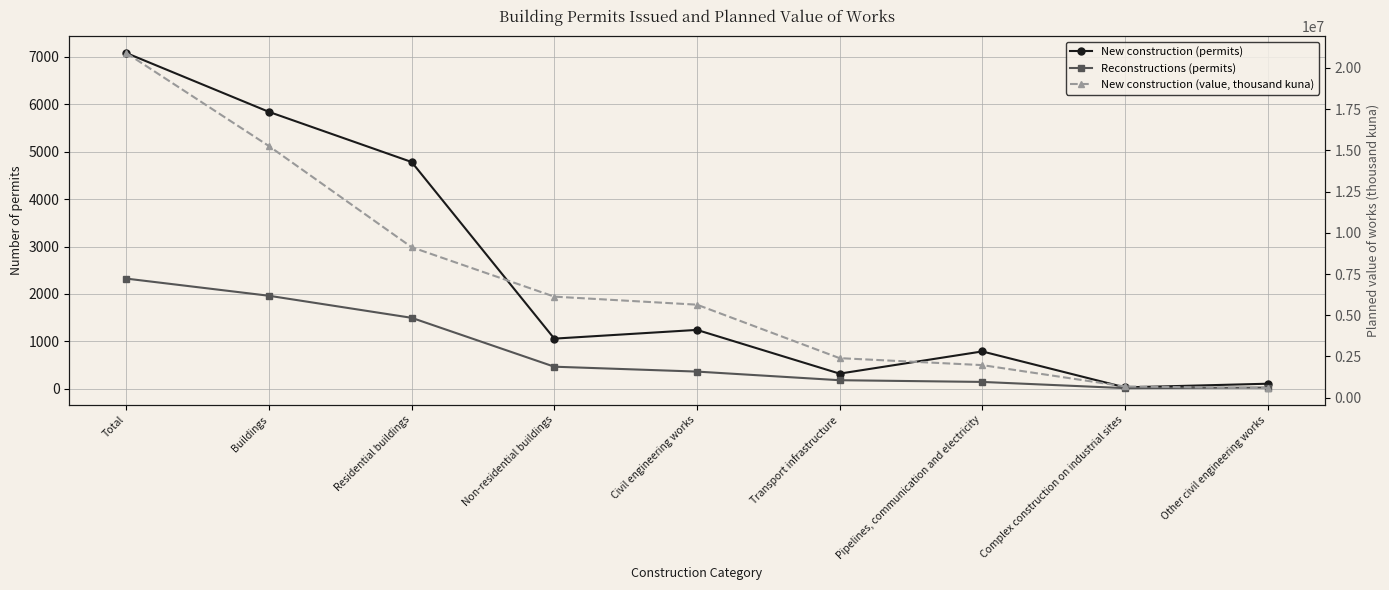

How many data points does each series have?

9